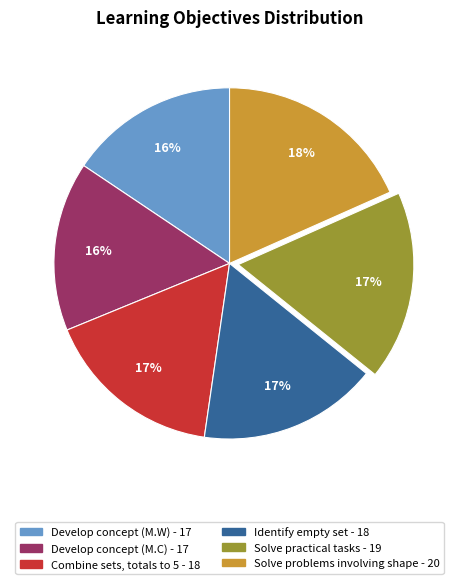

Which has a higher value, Develop concept (M.C) - 17 or Identify empty set - 18?

Identify empty set - 18